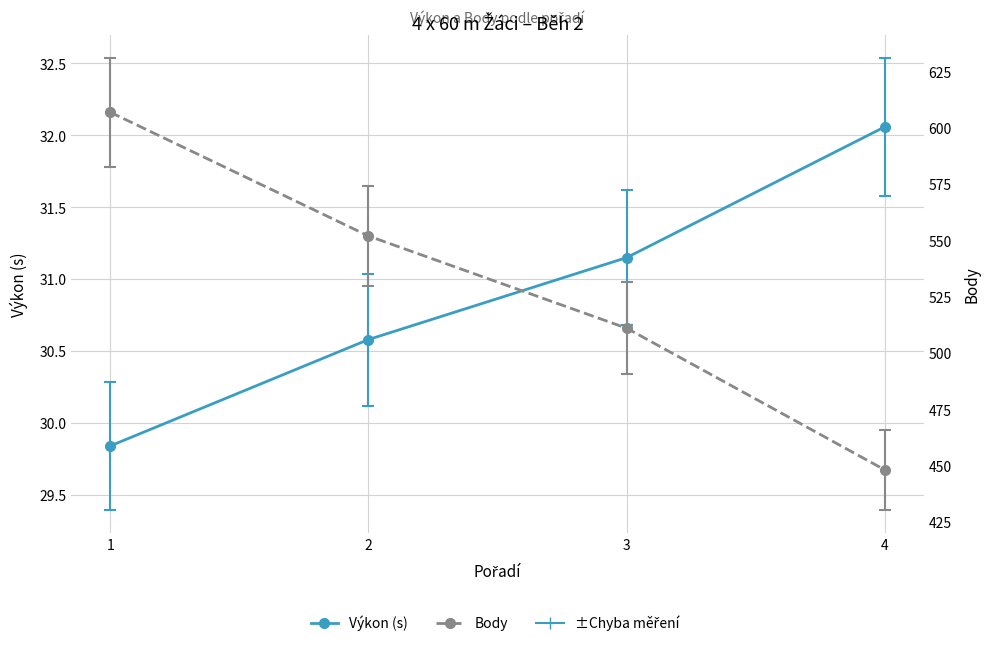

Where does the Body series first go above 574?

1